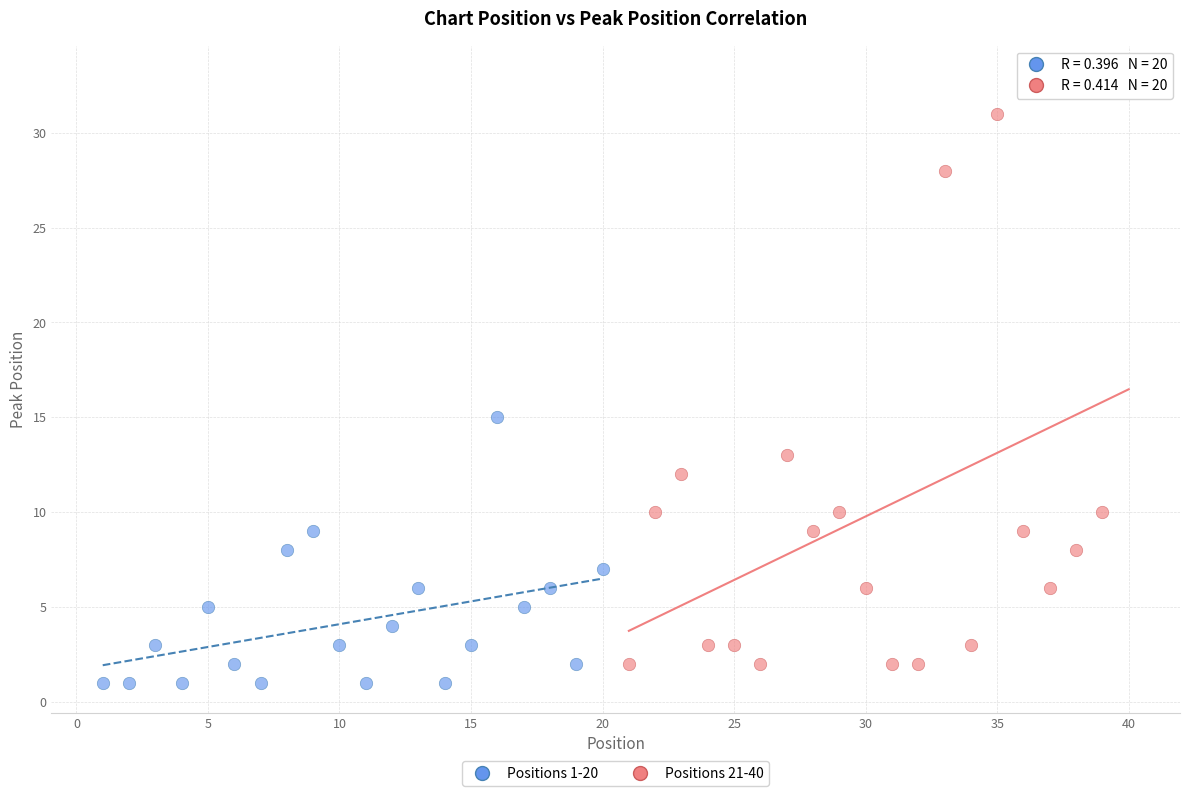

What are all the series names shown in the legend?

Positions 1-20, Positions 21-40